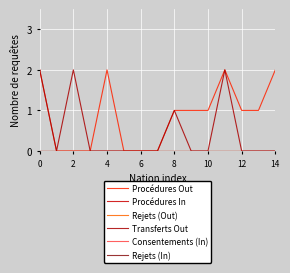

True or false: Consentements (In) and Procédures In cross at least once.

False